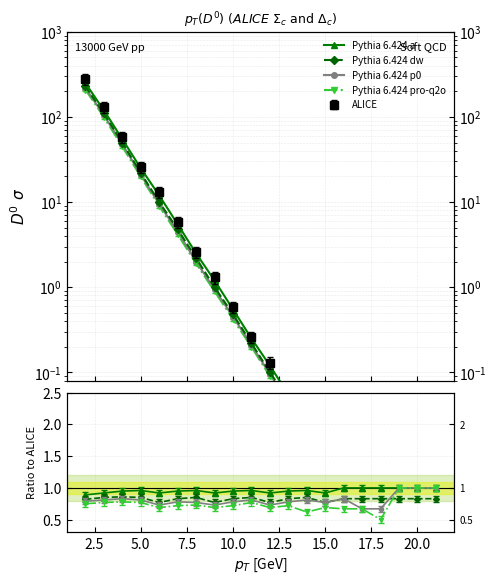

What is the sum of all Pythia 6.424 dw values?

16.5